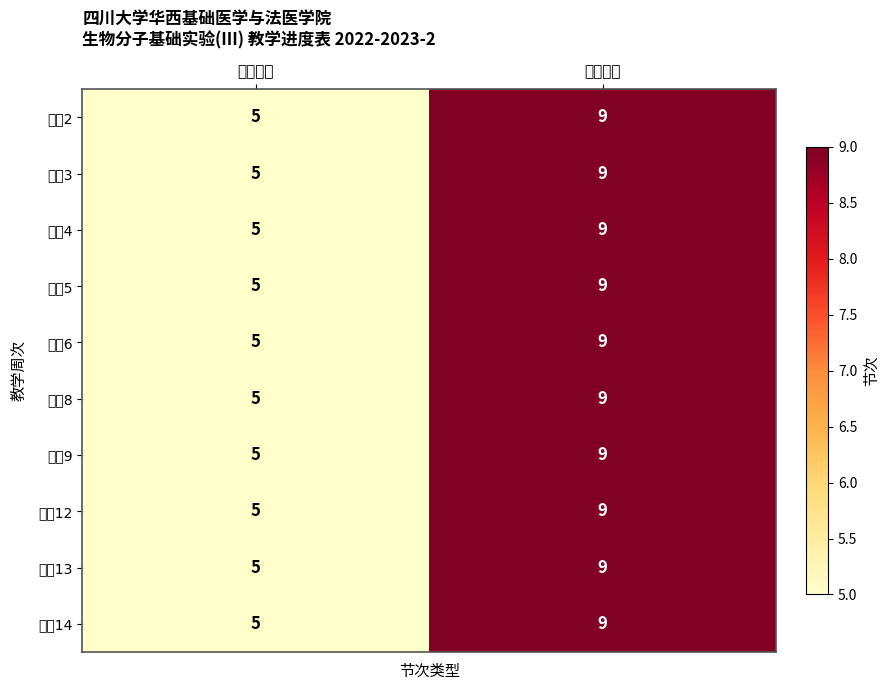

At which category is the sum across all series the highest?

结束节次